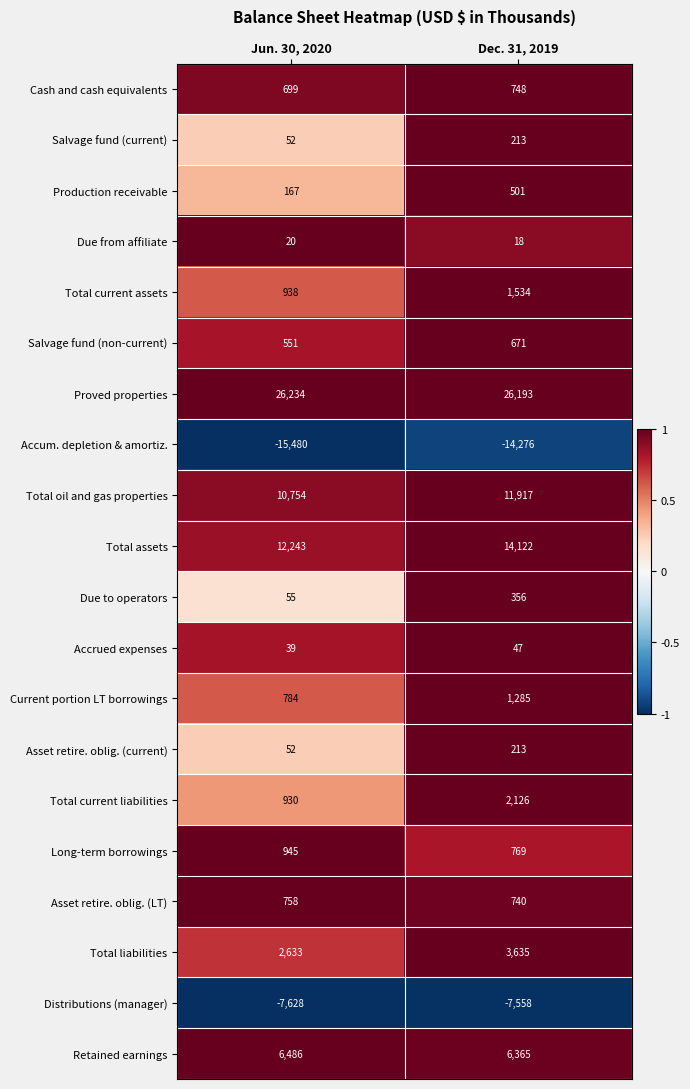

Which series has the widest spread of values?

Total assets